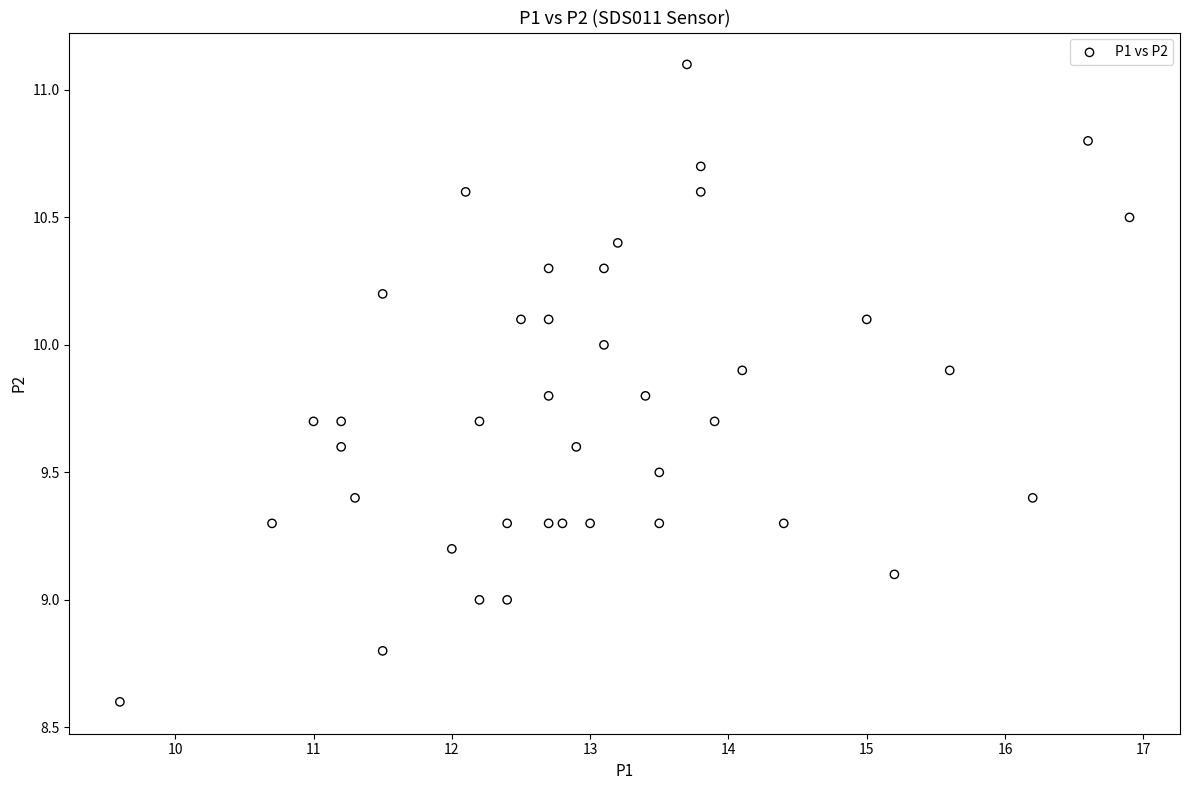

What is the range of Y values (max minus min)?

2.5